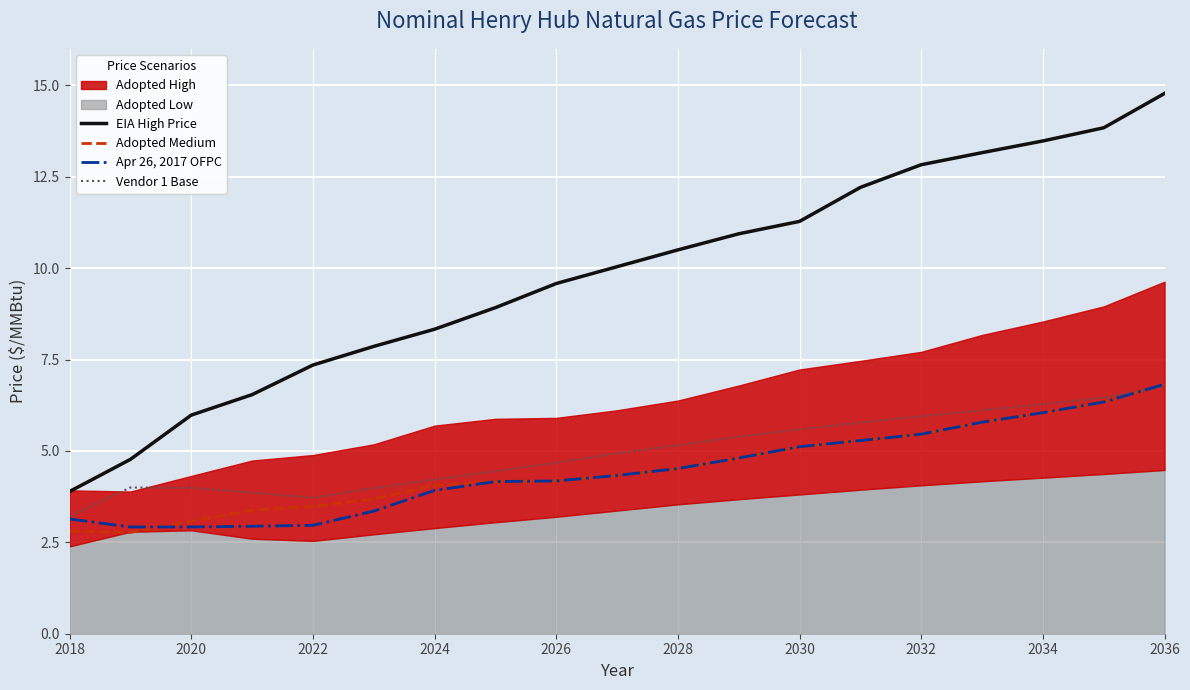

True or false: EIA High Price and Adopted Medium cross at least once.

False